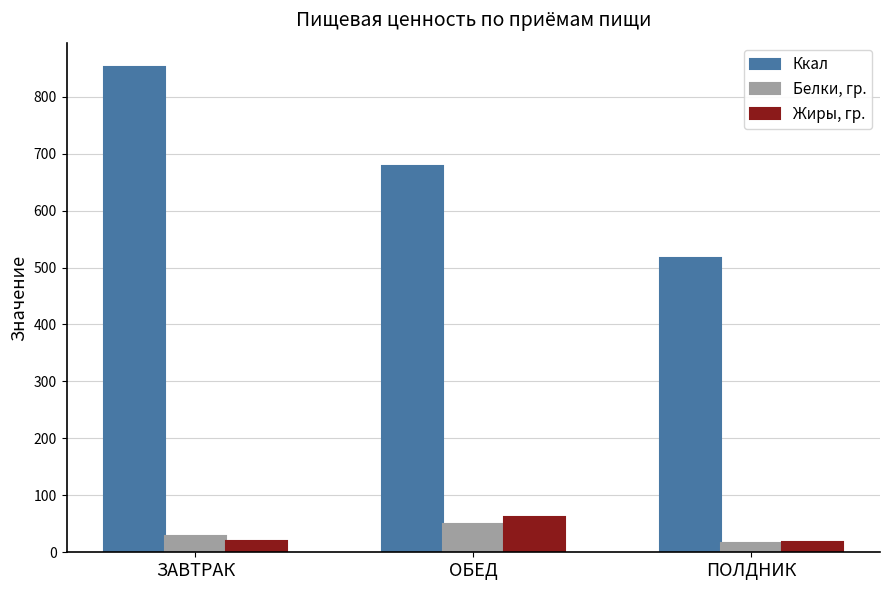

Which category has the lowest value in the Ккал series?

ПОЛДНИК